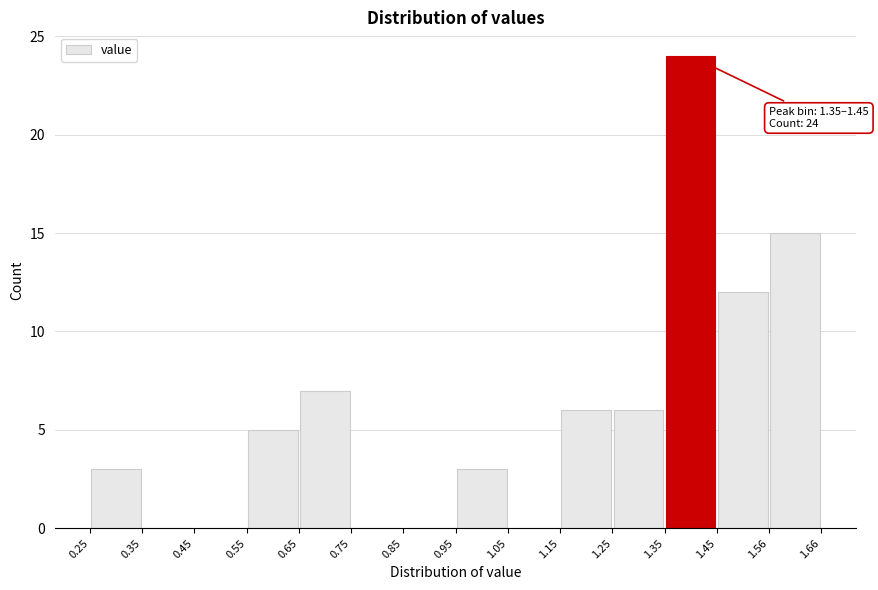

Over which range of the x-axis is the bar tallest?

1.35 to 1.45